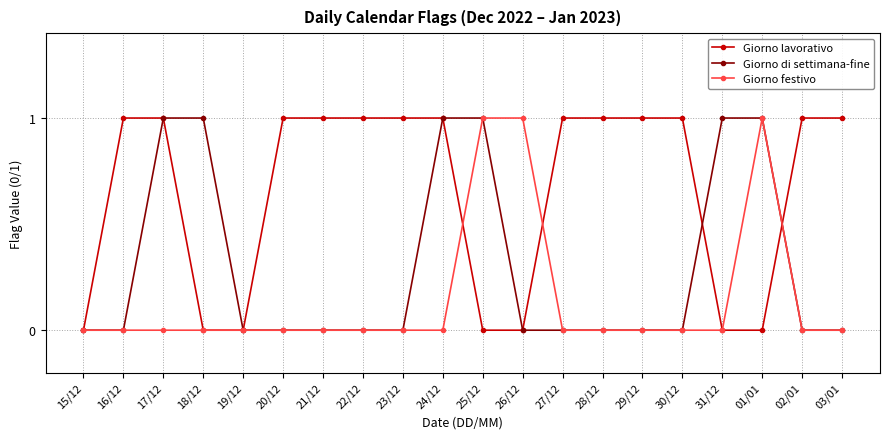

What is the label of the 6th point from the right?

29/12